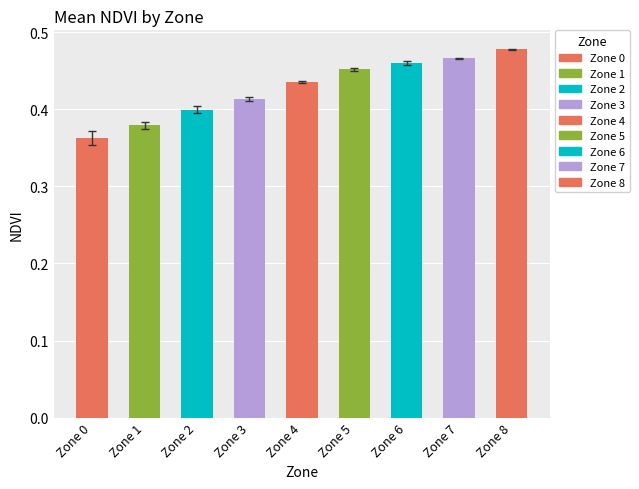

Which category has the lowest value across all series?

Zone 0